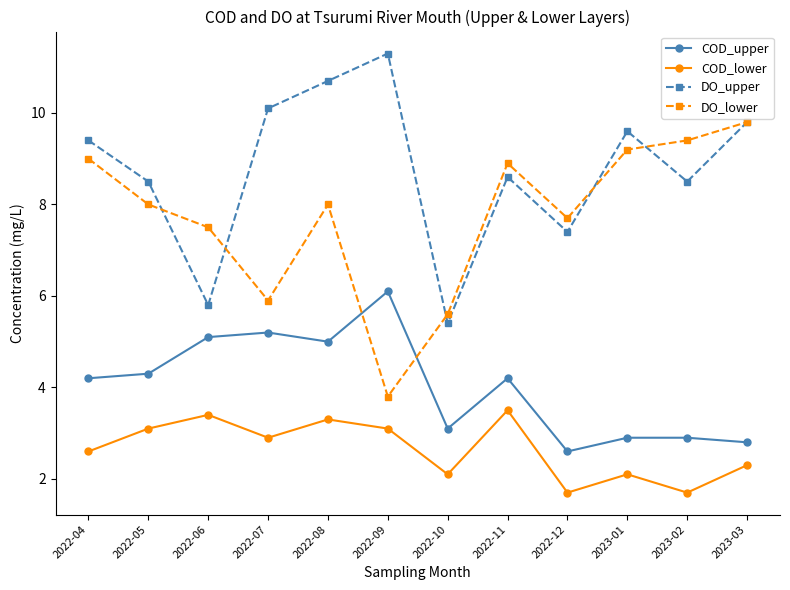

True or false: DO_upper and COD_lower intersect in this chart.

False